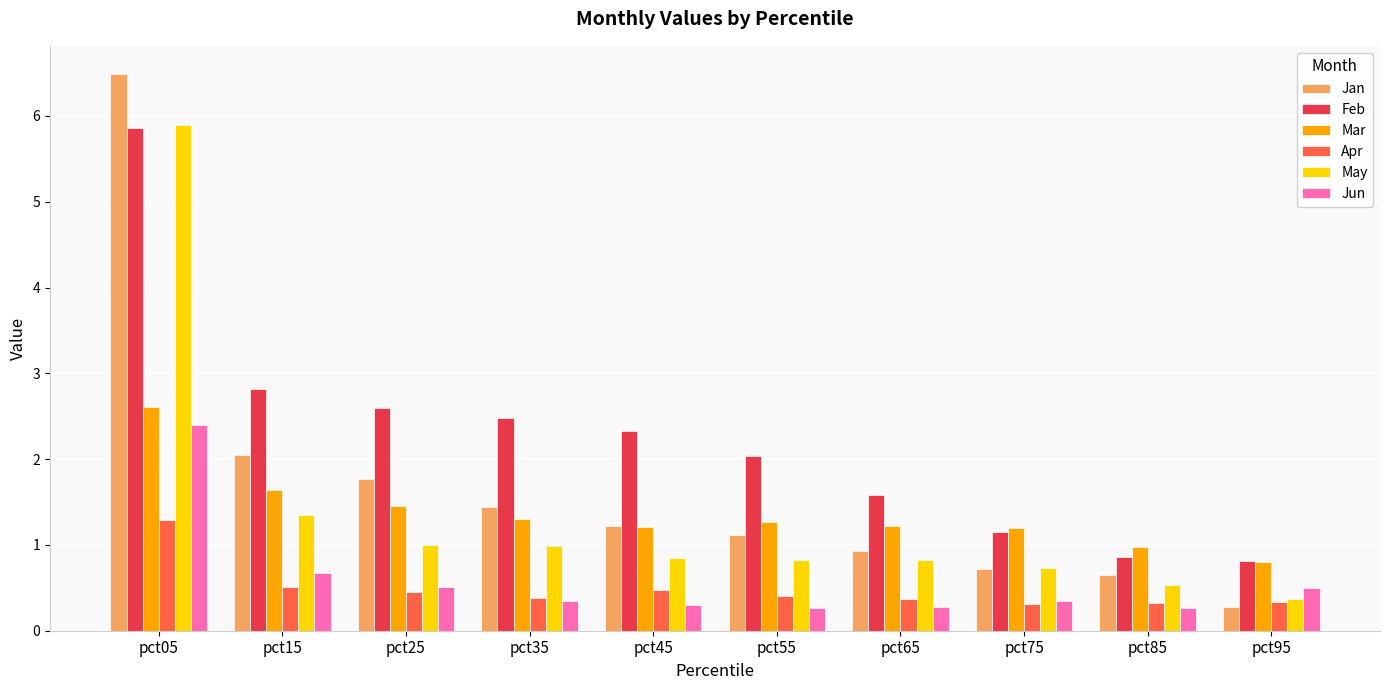

At how many categories does at least one series exceed 2?

6